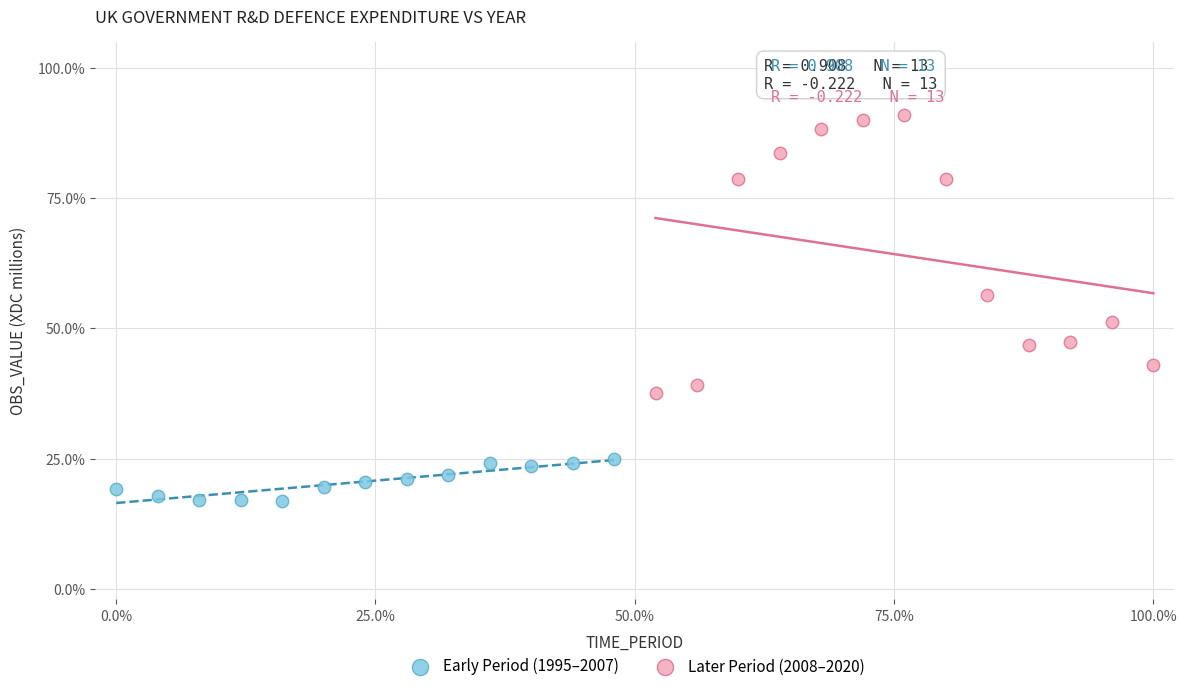

Which series contains the lowest Y value?

Early Period (1995–2007)